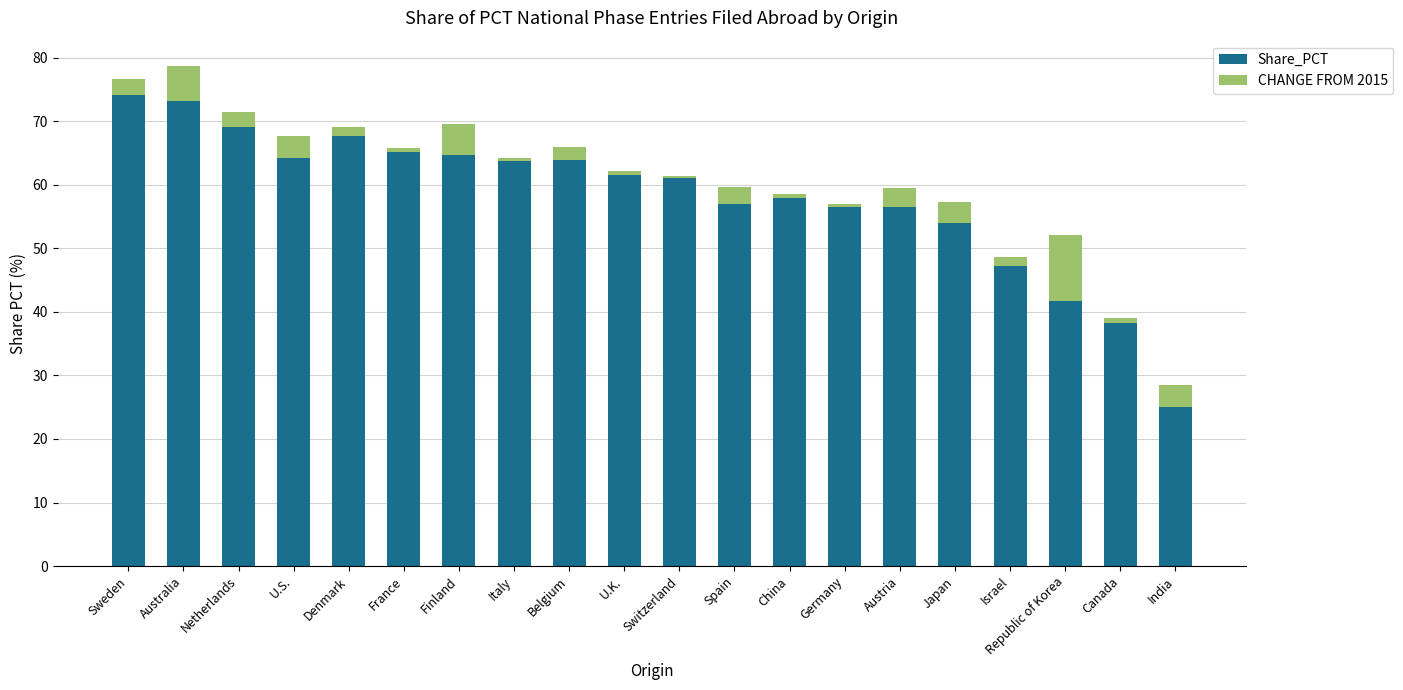

True or false: Share_PCT has a value of 100.1 at Sweden.

False